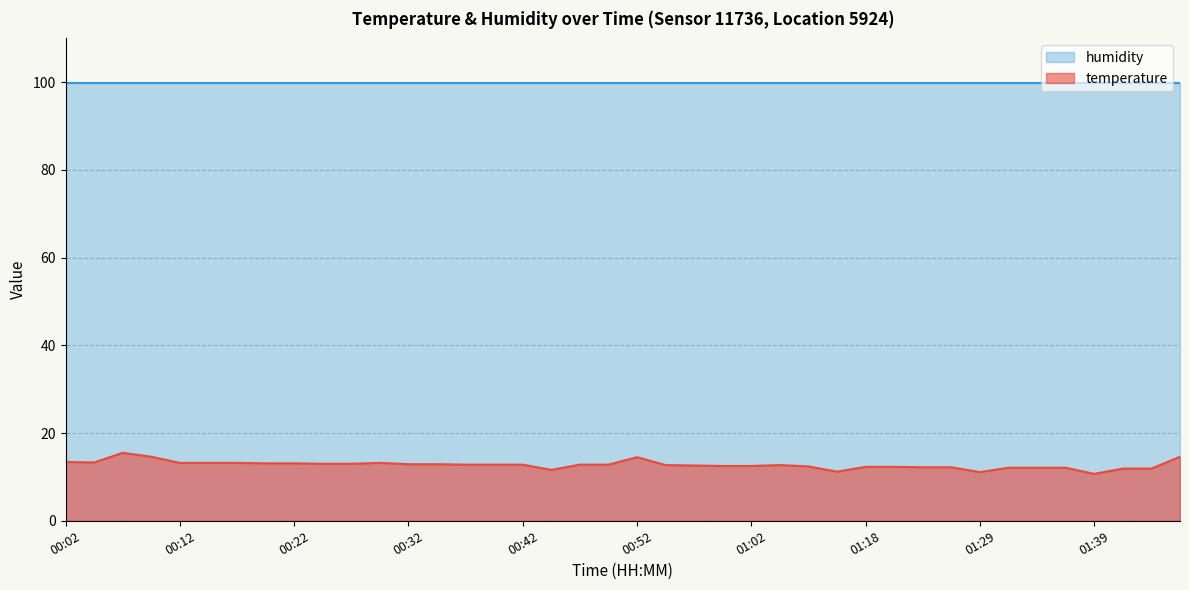

List the labels in order of value, largest first.

00:06, 00:09, 01:47, 00:52, 00:02, 00:04, 00:12, 00:14, 00:17, 00:29, 00:19, 00:22, 00:24, 00:27, 00:32, 00:34, 00:37, 00:39, 00:42, 00:47, 00:49, 00:54, 01:04, 00:57, 00:59, 01:02, 01:07, 01:18, 01:21, 01:24, 01:27, 01:32, 01:34, 01:37, 01:42, 01:44, 00:44, 01:09, 01:29, 01:39